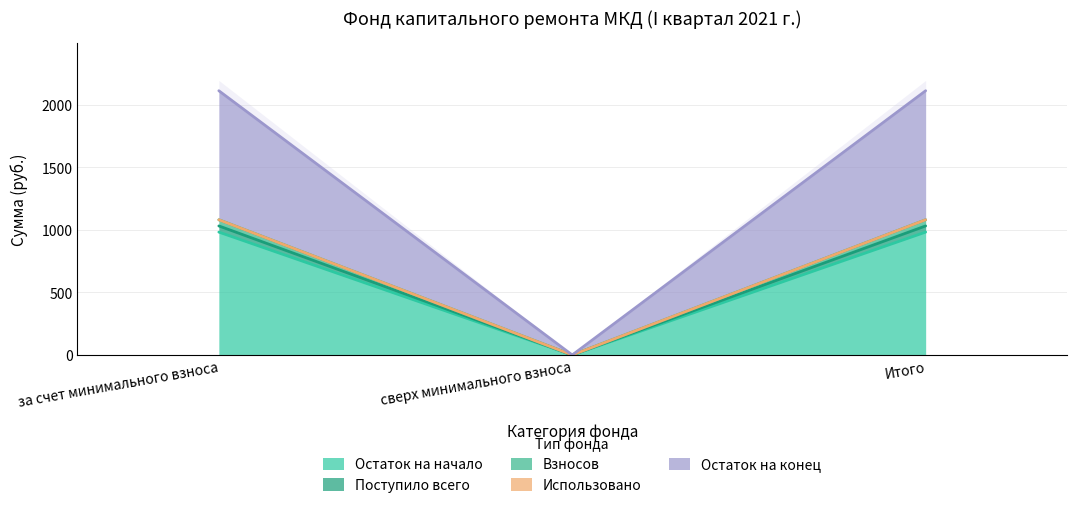

How many positive values does the Взносов series have?

2